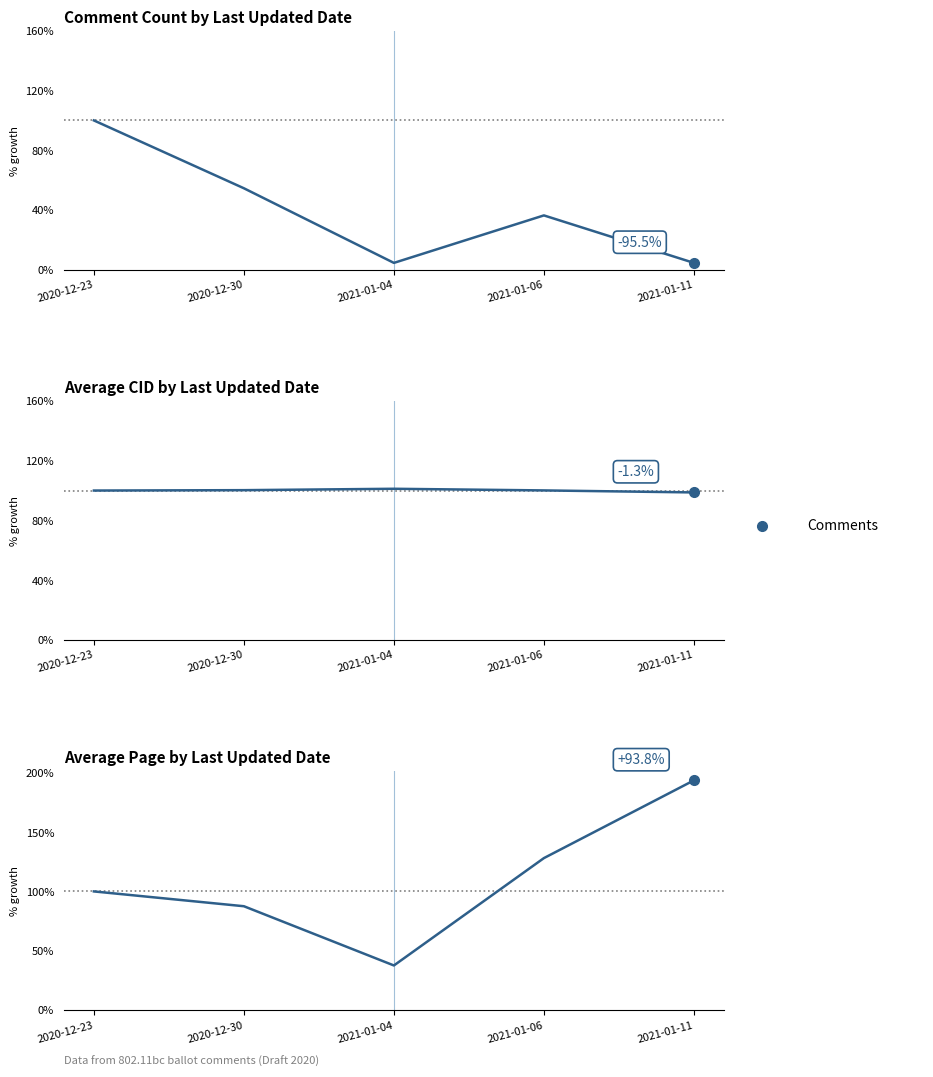

What are all the series names shown in the legend?

Comment Count, Avg CID, Avg Page